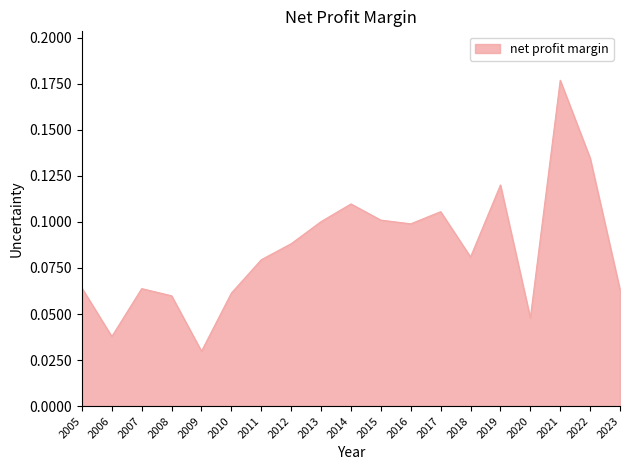

Which label corresponds to the largest value in the chart?

2021